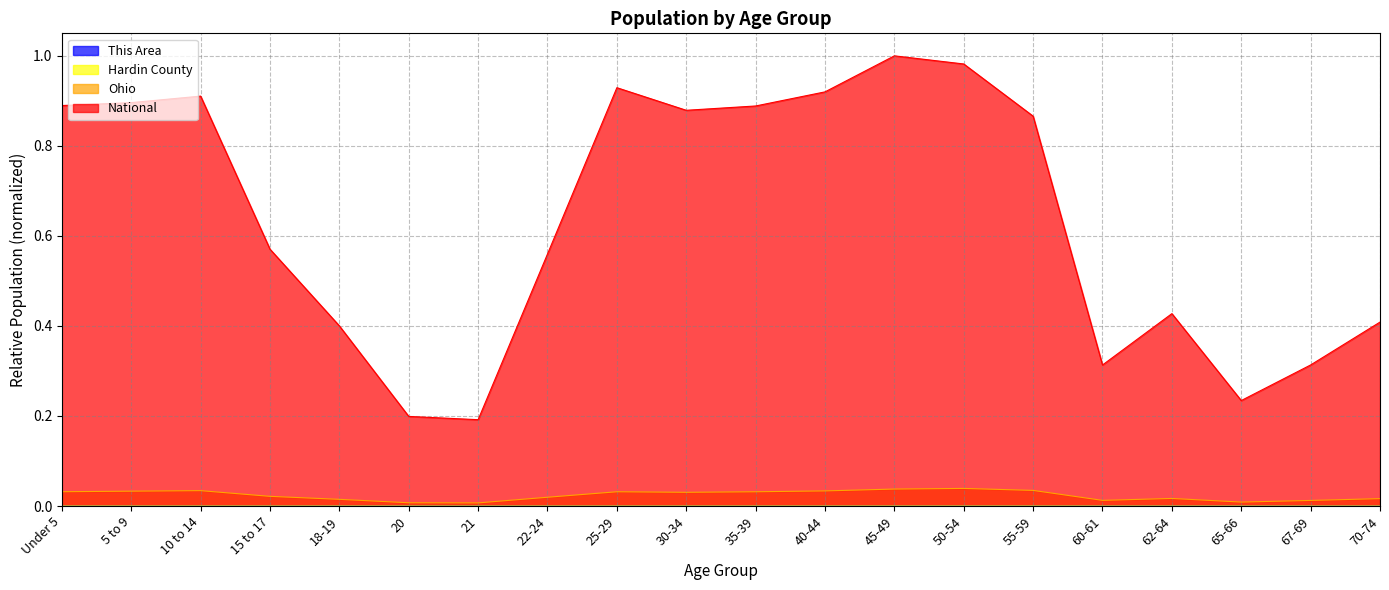

What is the maximum value shown in the chart?

1.0